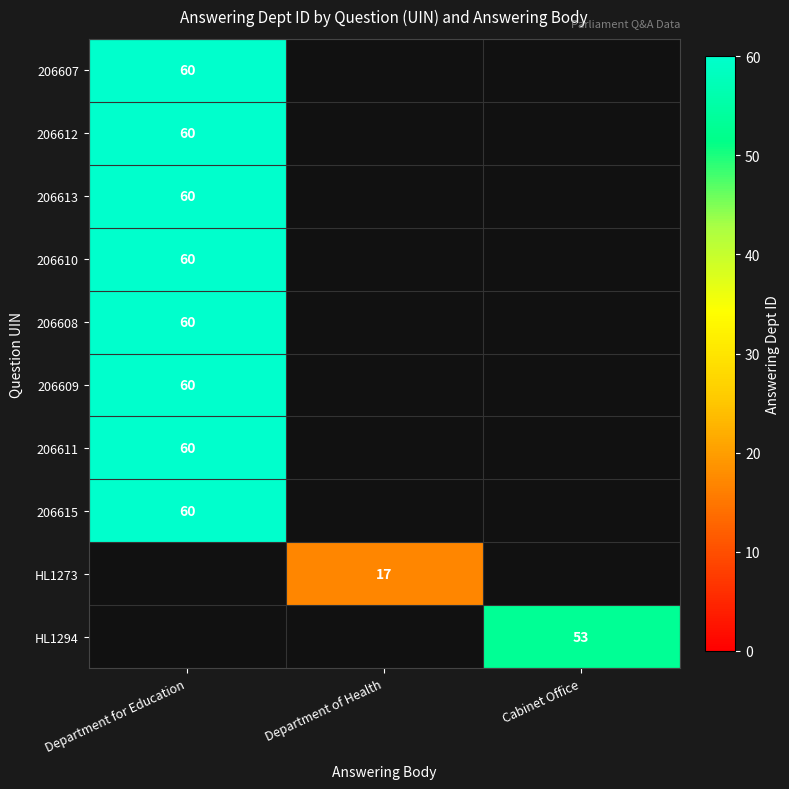

Is it true that row_0 equals 40.8 at Department for Education?

False